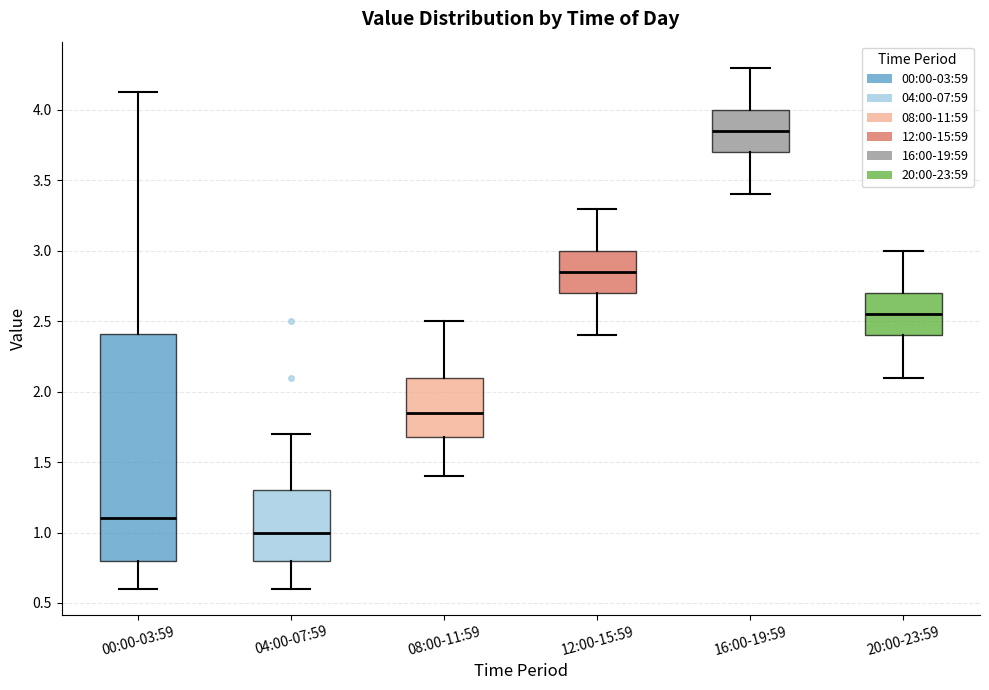

Reading left to right, transcribe this box plot: for each box, give where its median line is, the range the box spans, and where its two whiskers end, as read against the y-axis. The values are not printed on the chart, so give them approximately, as read against the axis.

00:00-03:59: median 1.10, box 0.80 to 2.40, whiskers 0.60 to 4.15
04:00-07:59: median 1.00, box 0.80 to 1.30, whiskers 0.60 to 1.70
08:00-11:59: median 1.85, box 1.70 to 2.10, whiskers 1.40 to 2.50
12:00-15:59: median 2.85, box 2.70 to 3.00, whiskers 2.40 to 3.30
16:00-19:59: median 3.85, box 3.70 to 4.00, whiskers 3.40 to 4.30
20:00-23:59: median 2.55, box 2.40 to 2.70, whiskers 2.10 to 3.00